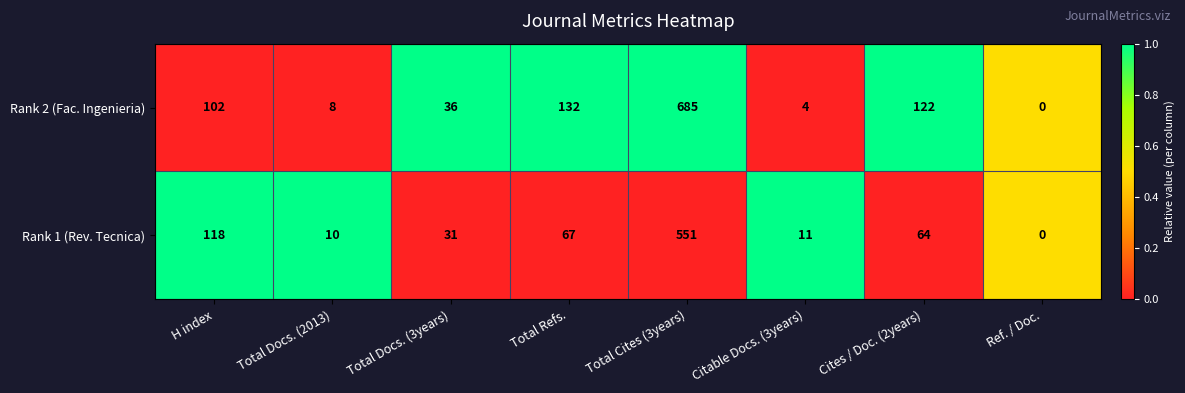

What is the total value across all series at Ref. / Doc.?

0